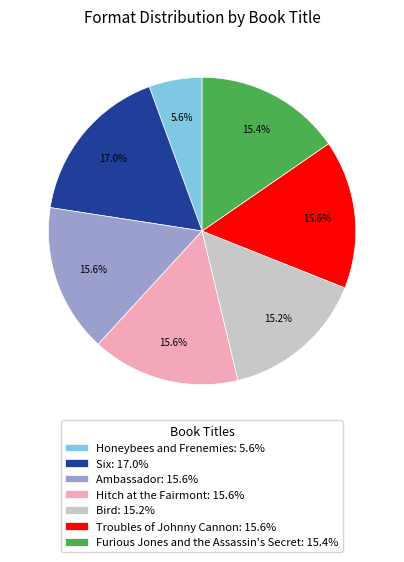

What percentage is NOT represented by Bird?

84.8%